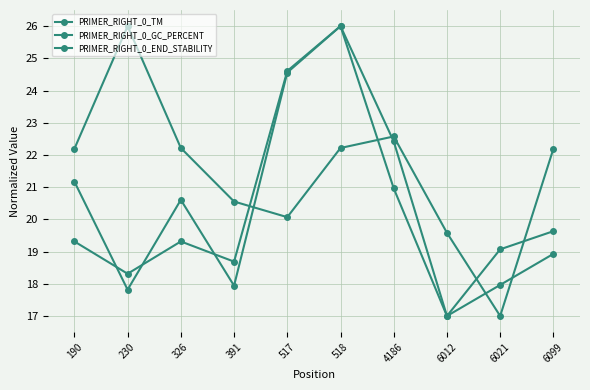

What is the highest value of the PRIMER_RIGHT_0_END_STABILITY series?

26.0